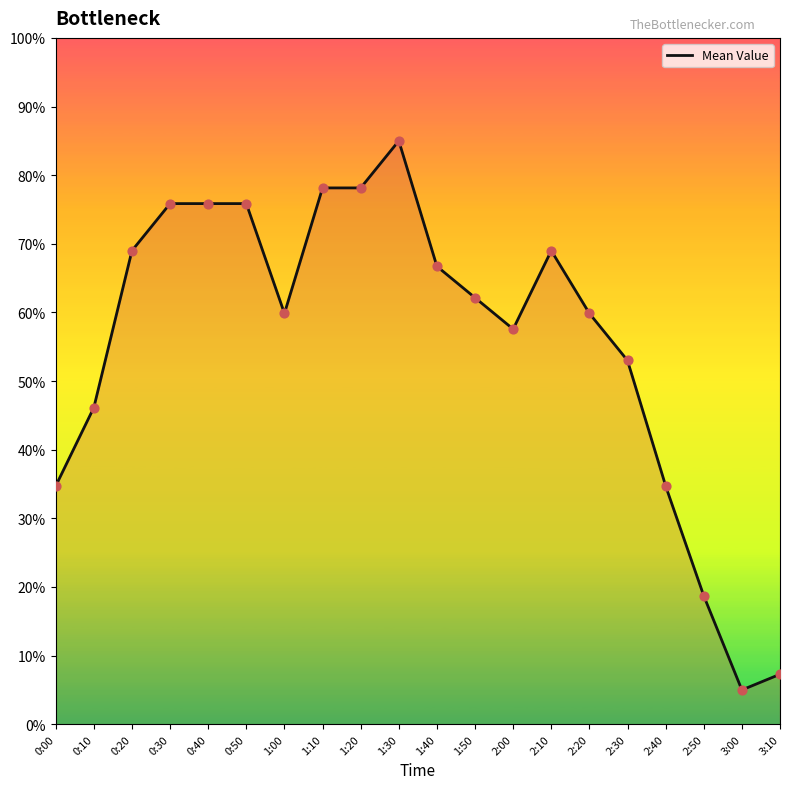

Approximately how many times larger is the value at 1:00 compared to 0:40?

0.8